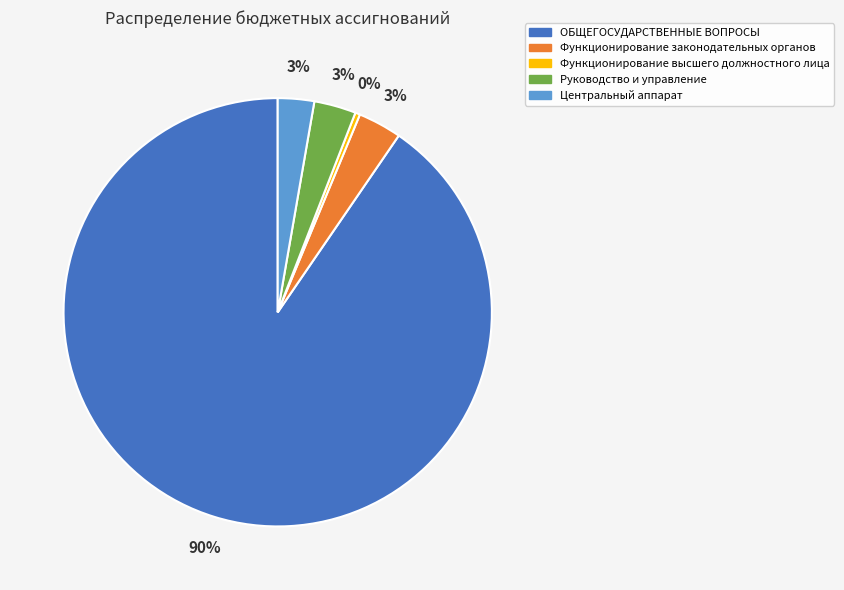

Which category accounts for the majority?

ОБЩЕГОСУДАРСТВЕННЫЕ ВОПРОСЫ